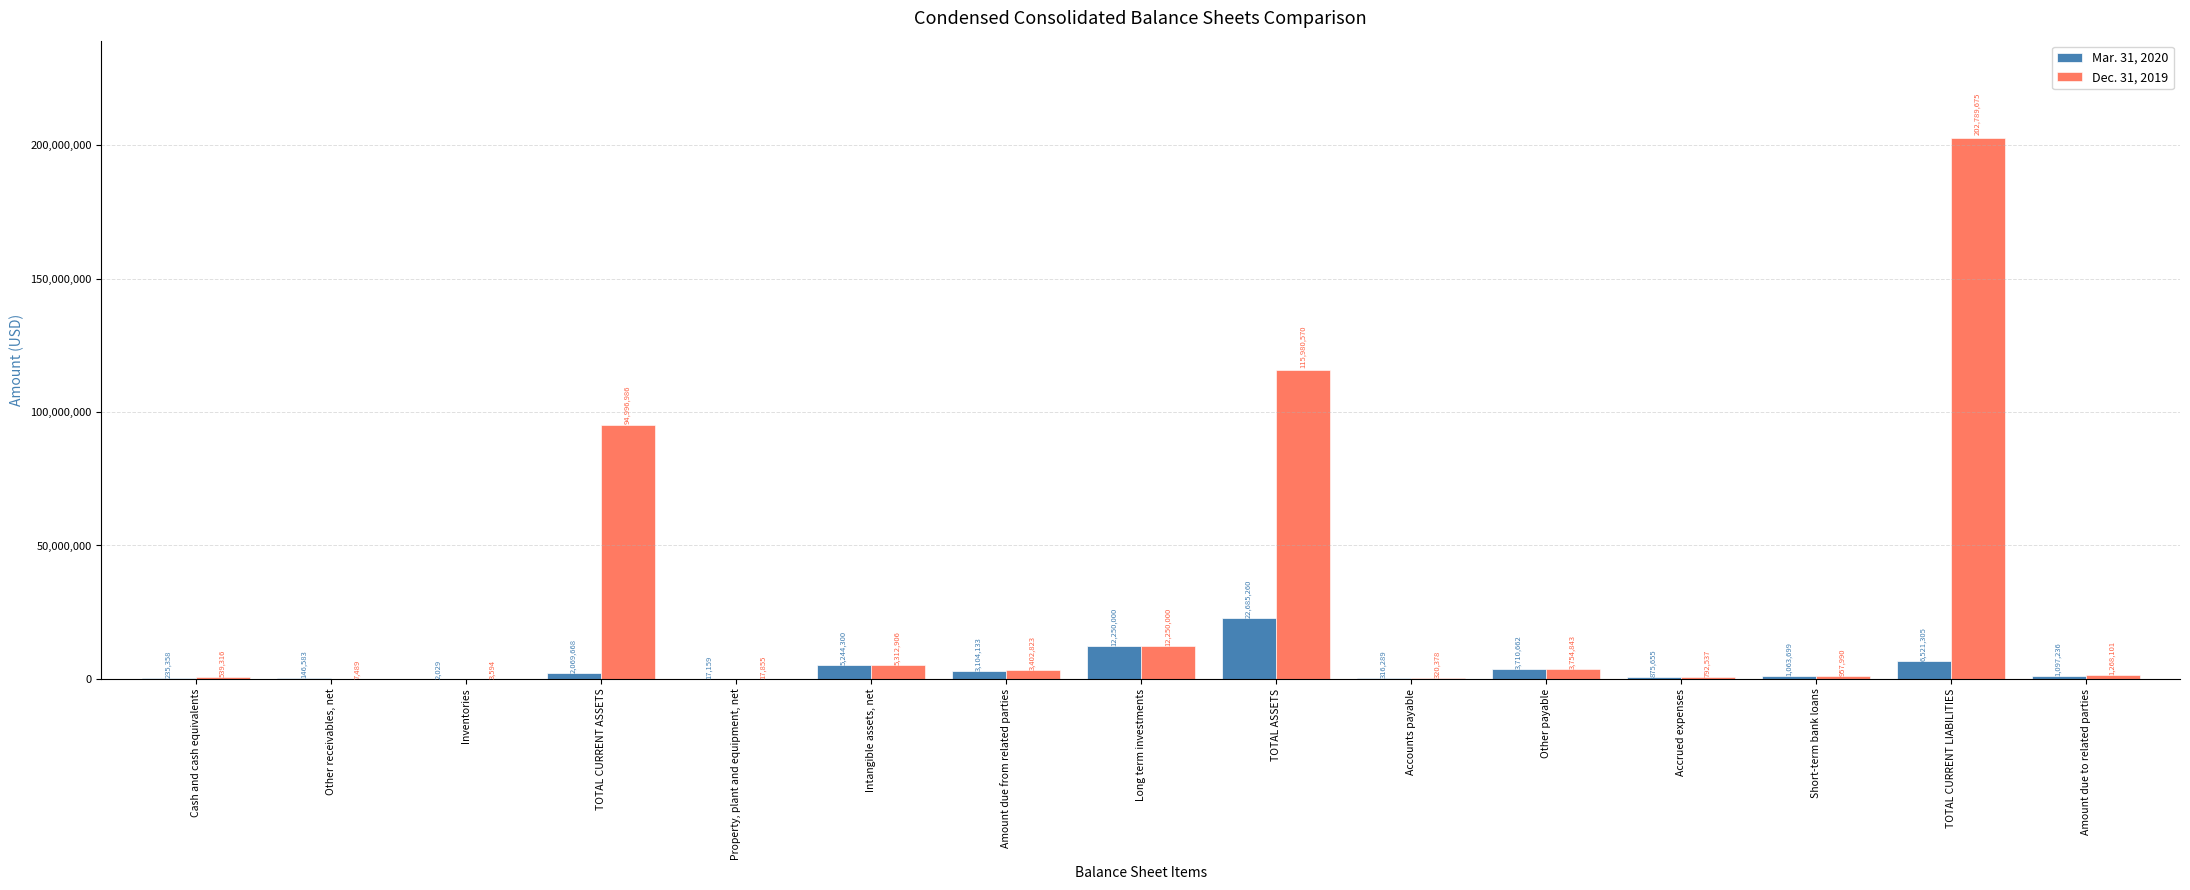

At which category is the sum across all series the highest?

TOTAL CURRENT LIABILITIES